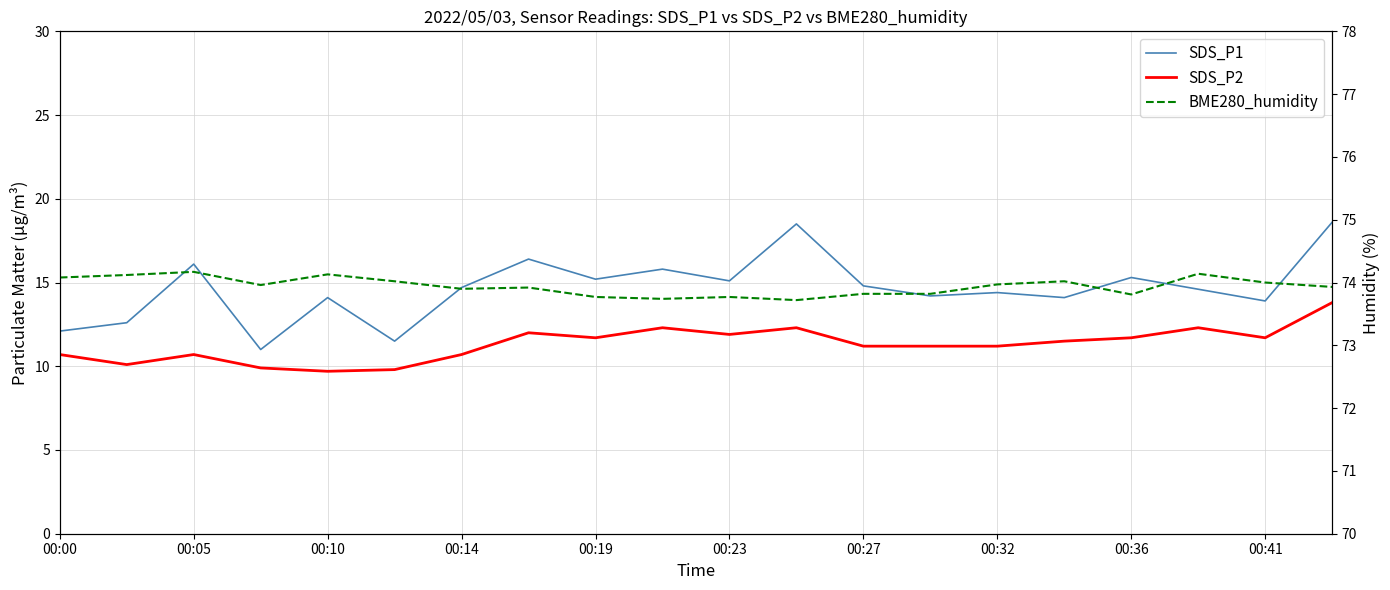

How many interior local valleys does the SDS_P2 series have?

5